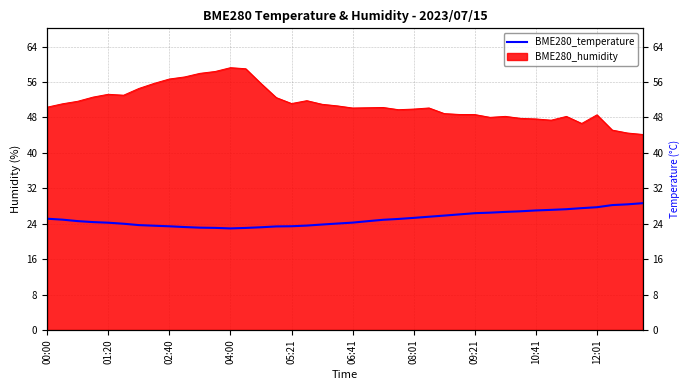

What is the sum of the values at 15 and 25?

49.0